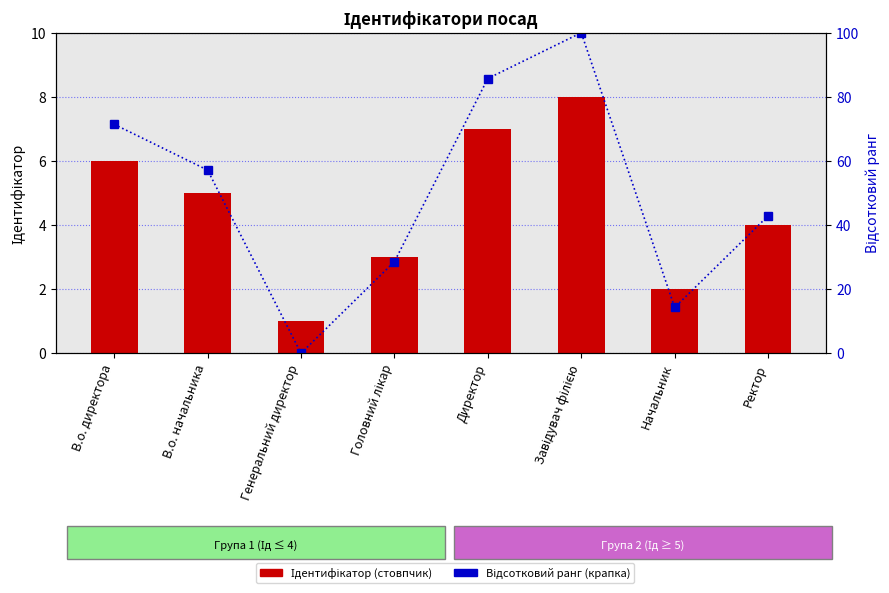

What position from the right is Завідувач філією?

3